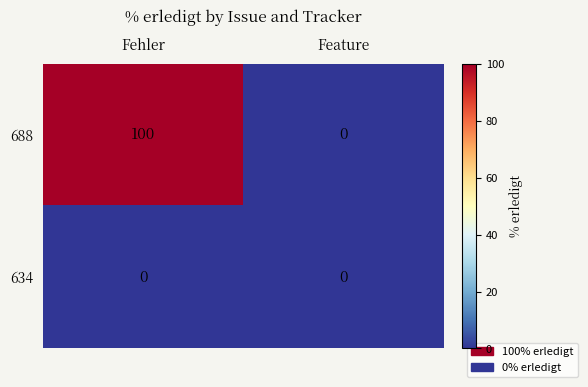

What is the greatest value displayed?

100